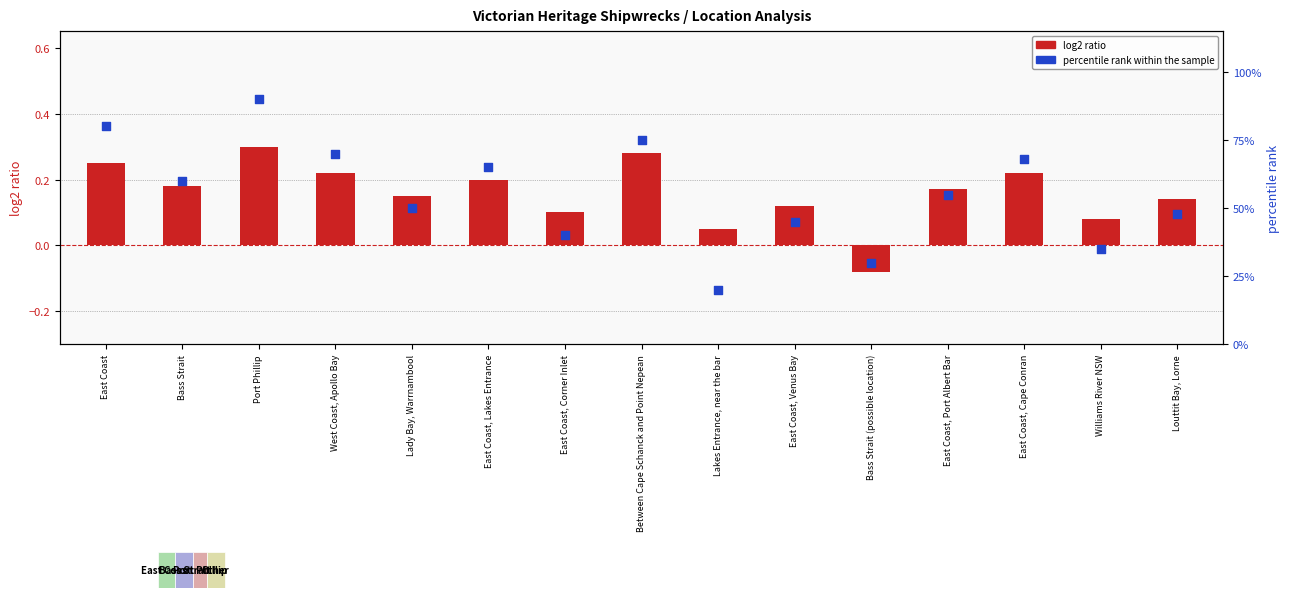

Which series has the largest total across all categories?

percentile rank within the sample